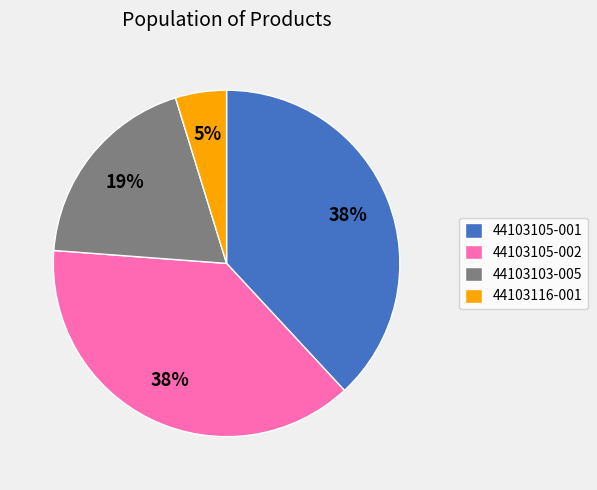

Count the number of slices in the pie.

4